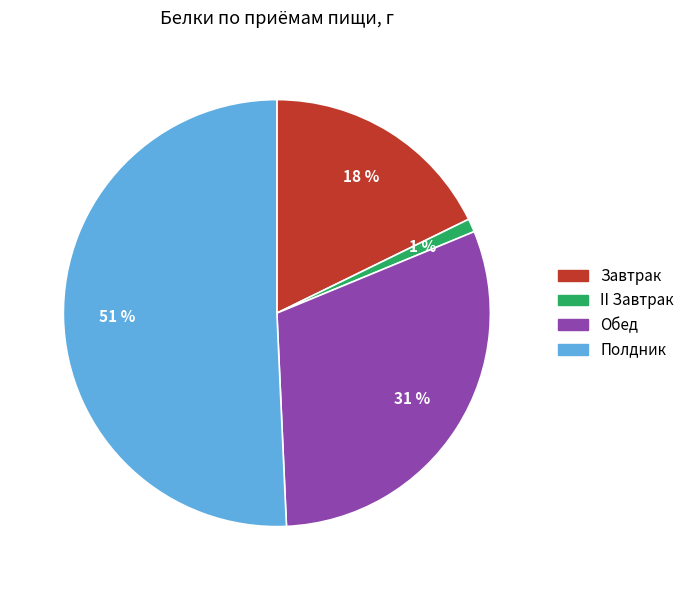

Is Полдник the majority of the pie?

Yes